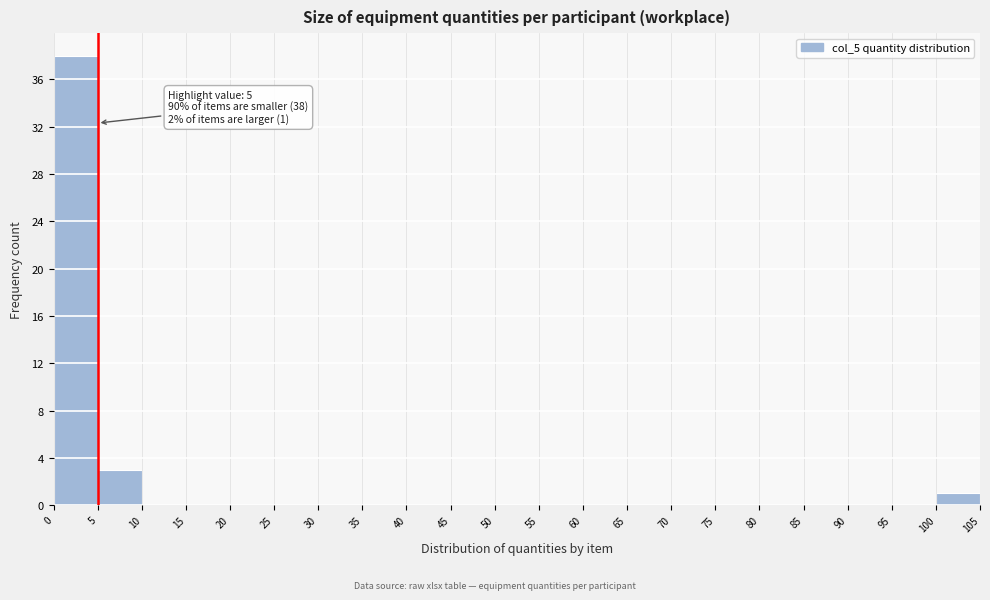

Over which range of the x-axis is the bar tallest?

0 to 5